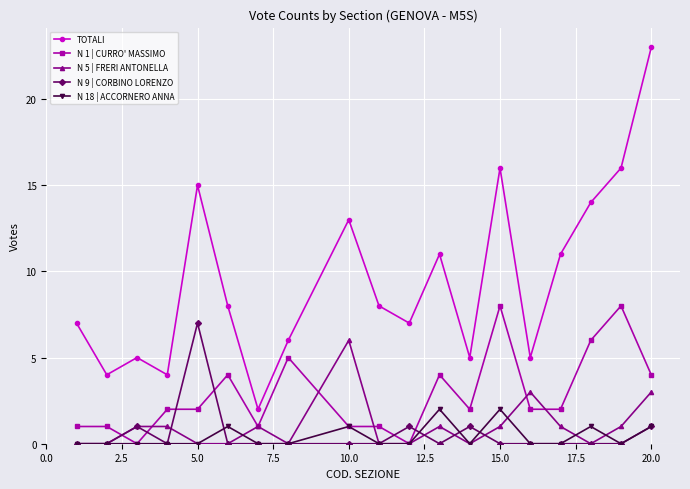

True or false: TOTALI has more than 0 points higher than both neighbors.

True